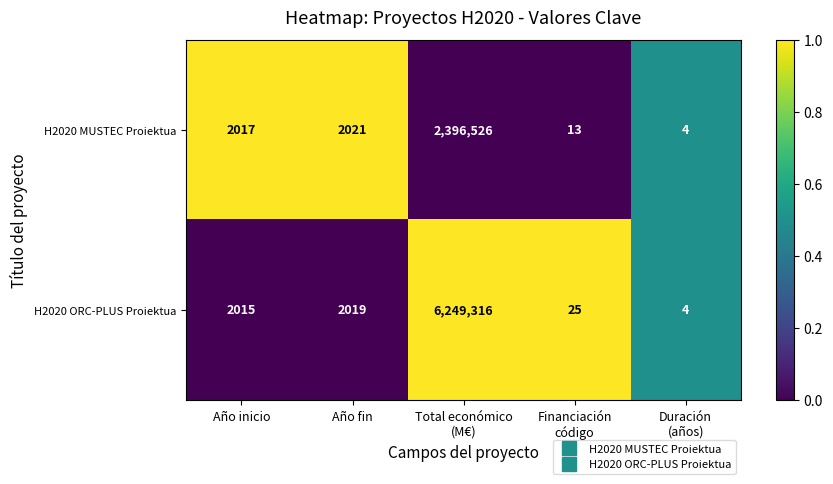

What is the lowest value of the H2020 ORC-PLUS Proiektua series?

4